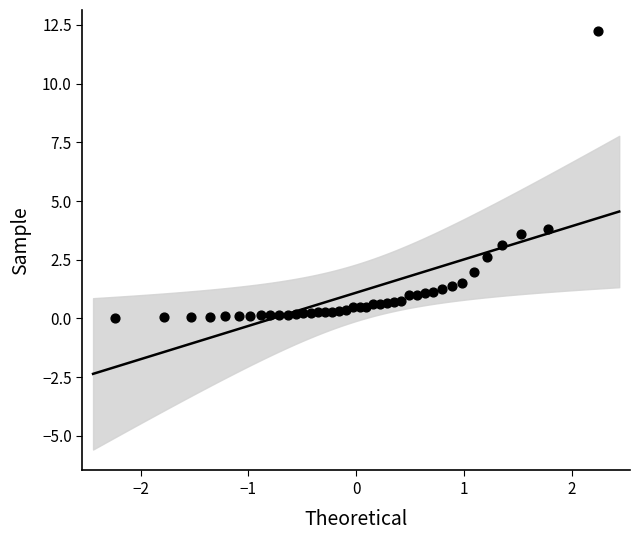

What is the range of X values (max minus min)?

4.5